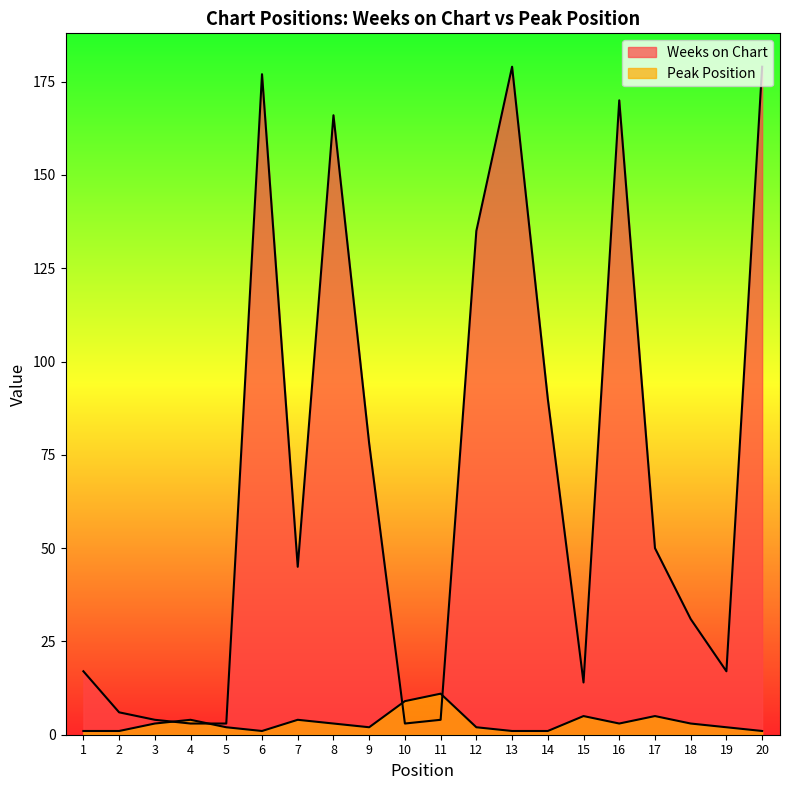

The value of Peak Position at 7 is 4. True or false?

True